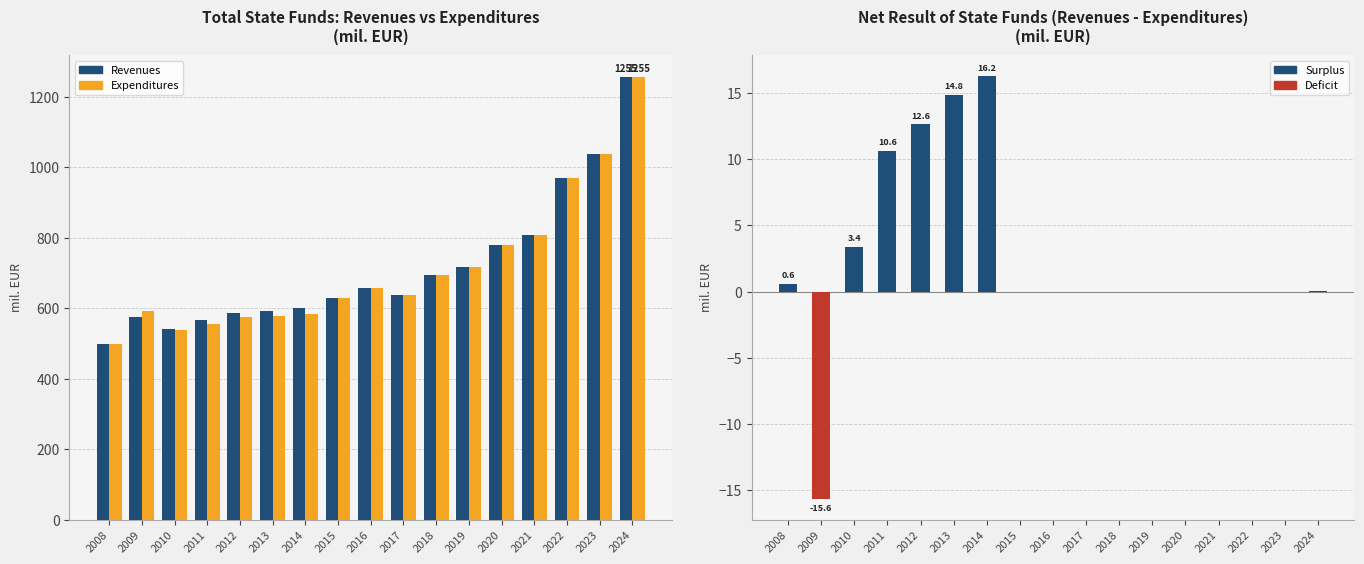

The Expenditures series shows 538.7 at 2010. True or false?

True